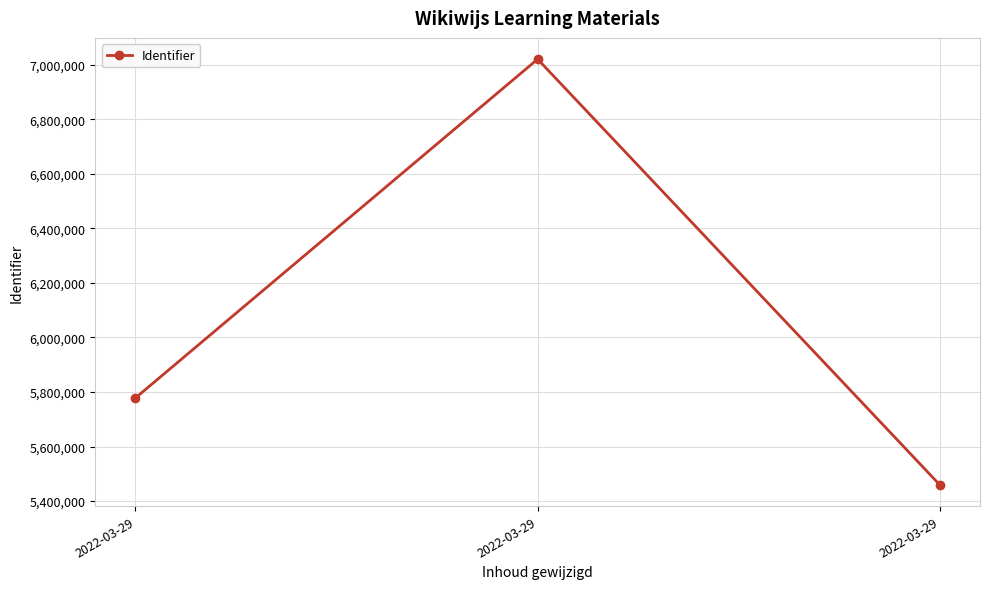

Rank the categories by value from lowest to highest.

2022-03-29, 2022-03-29, 2022-03-29